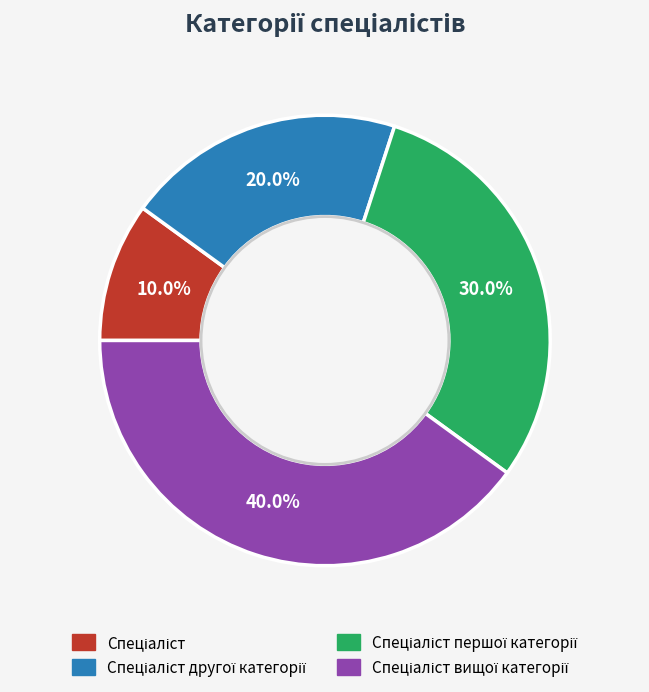

Is there any slice that represents more than half of the pie?

No